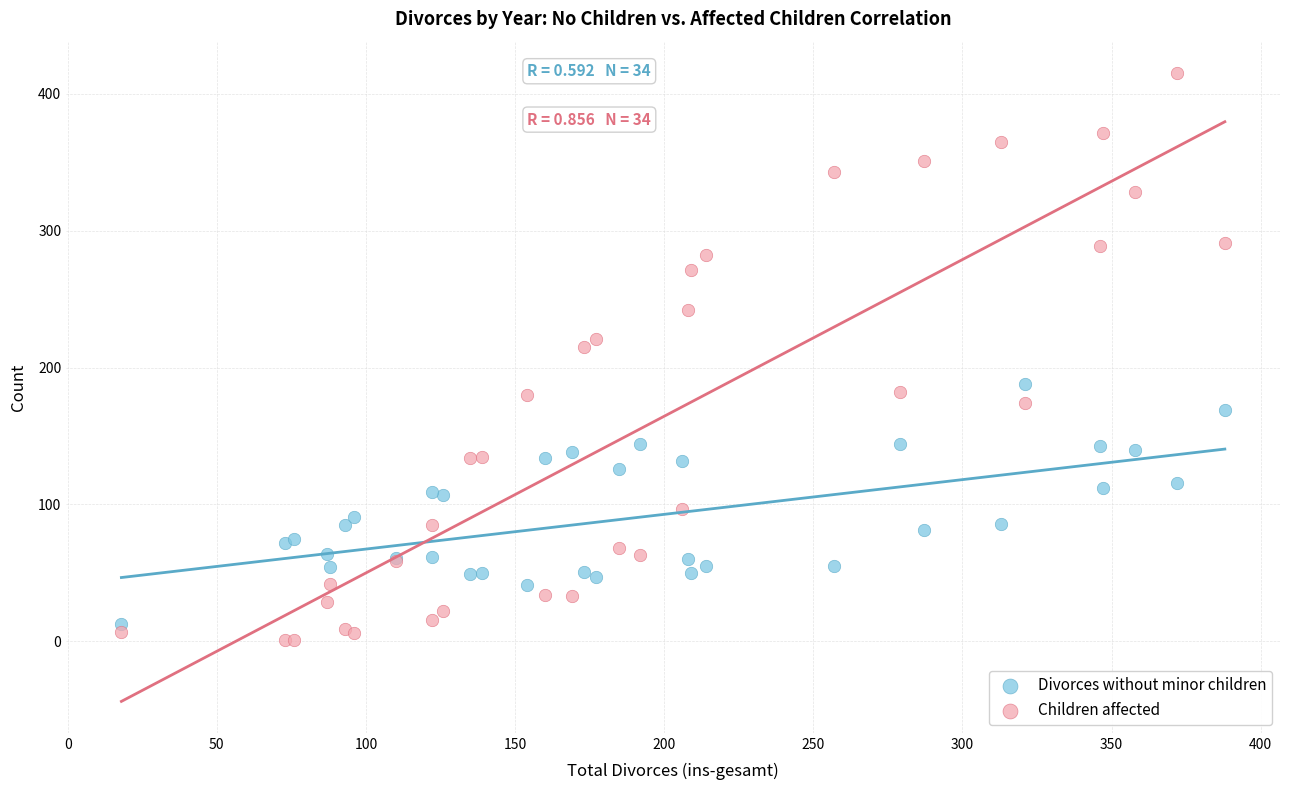

What is the X range (max minus min) for the scatter plot?

370